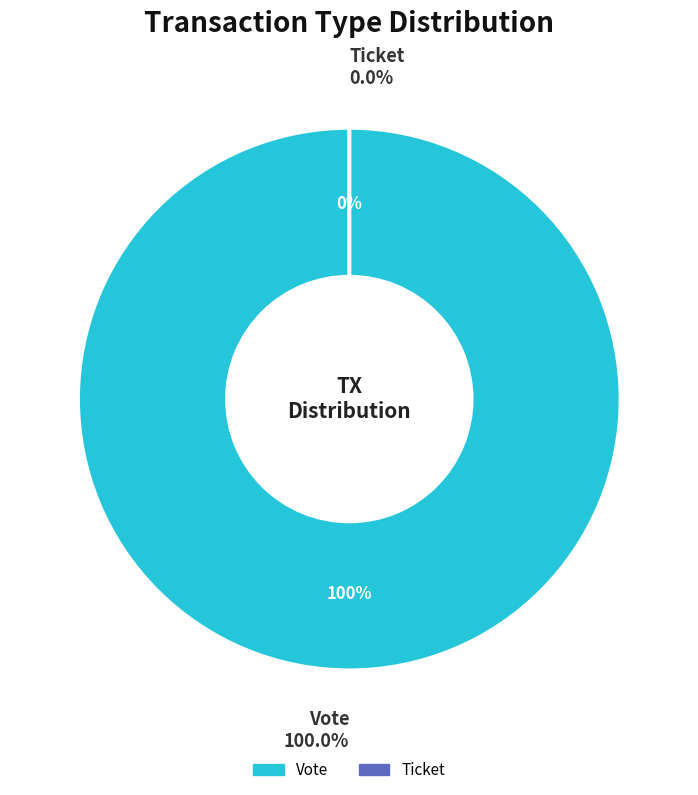

How many segments does this pie chart have?

2